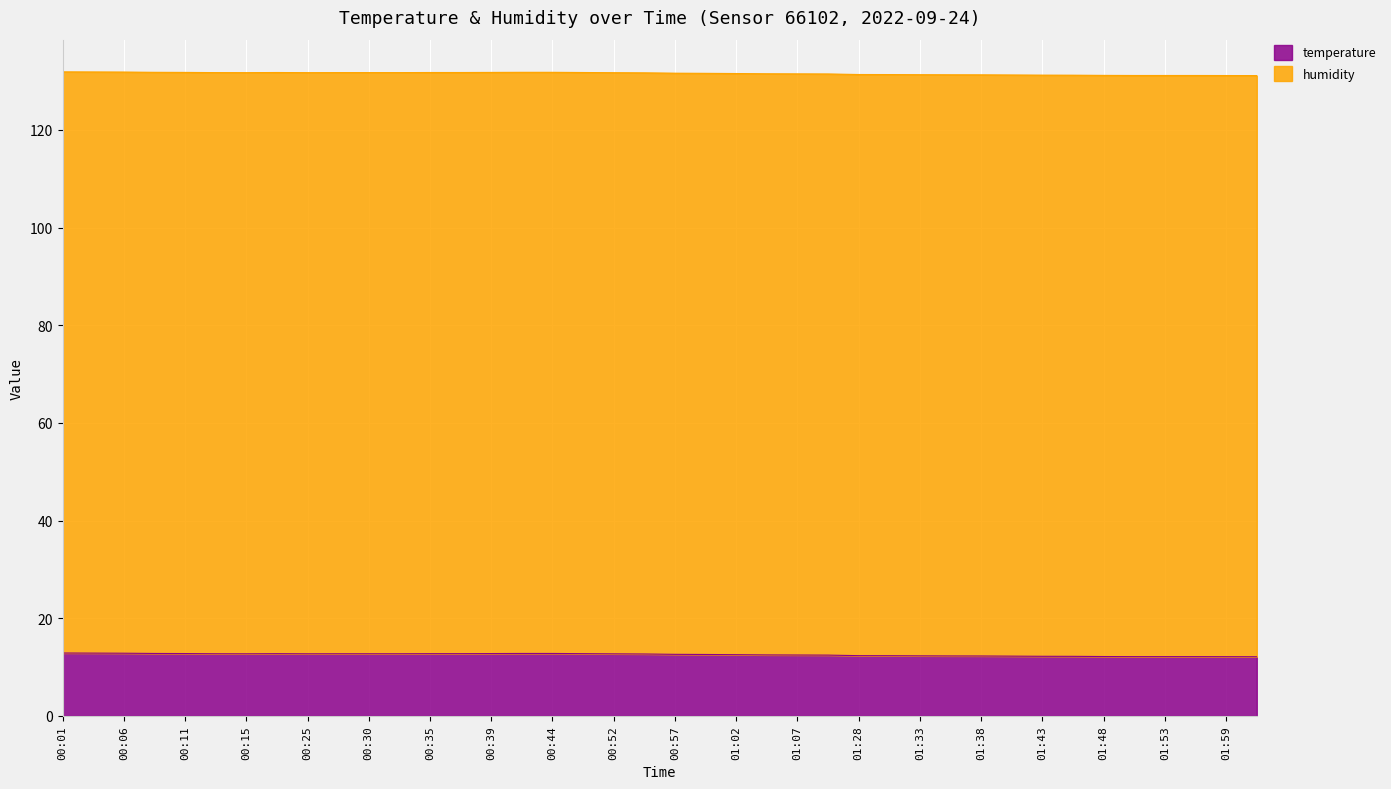

What is the average value?

131.5